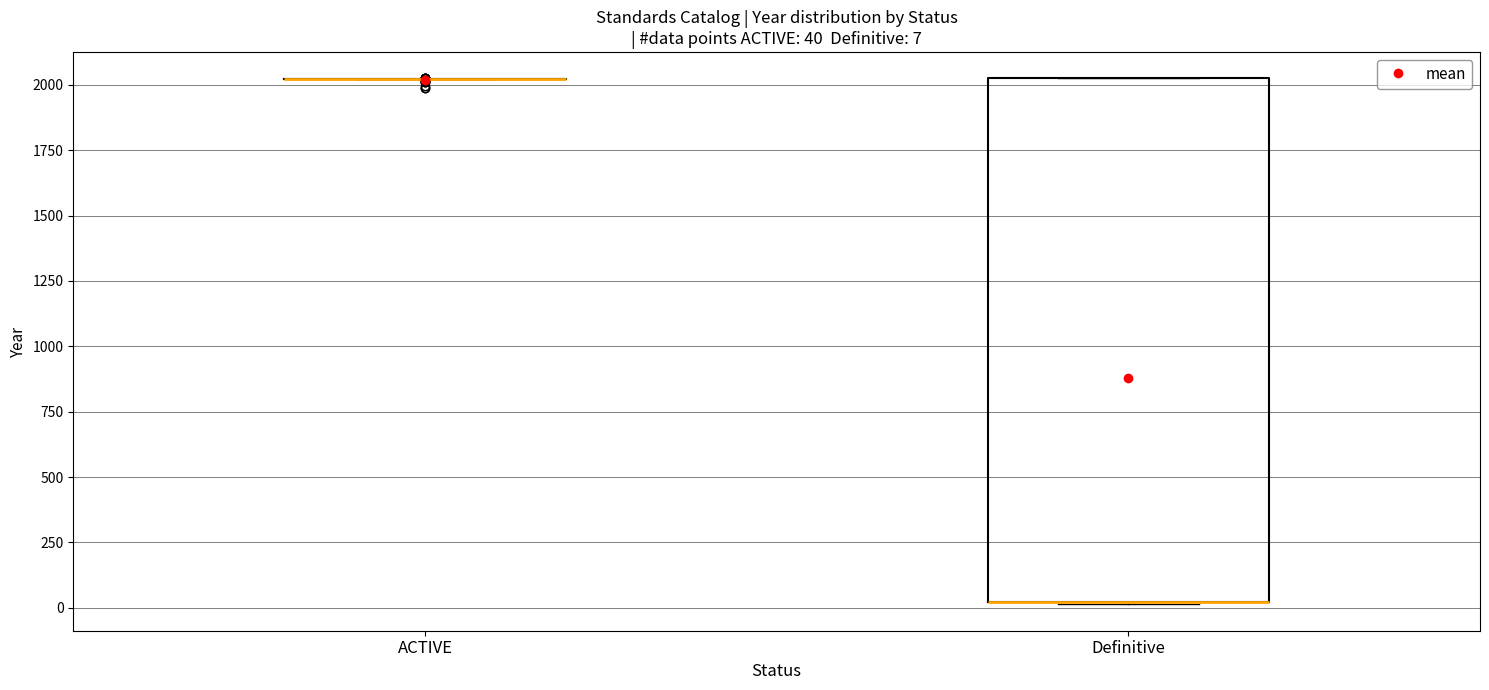

Comparing the boxes themselves (not the whiskers), which one is the tallest?

Definitive